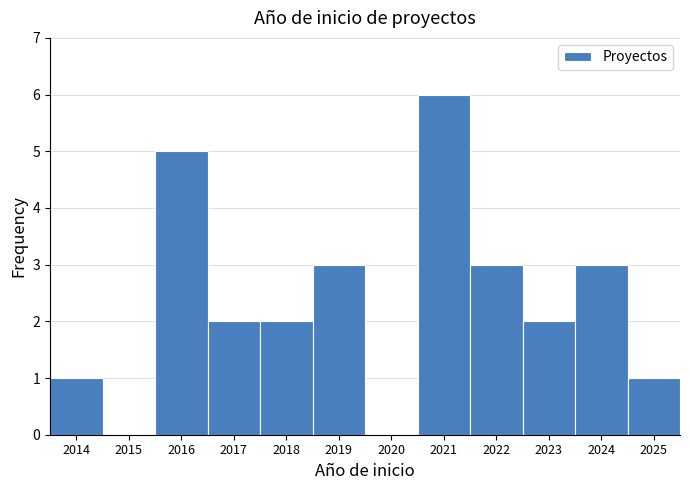

Over which range of the x-axis is the bar tallest?

2020.5 to 2021.5